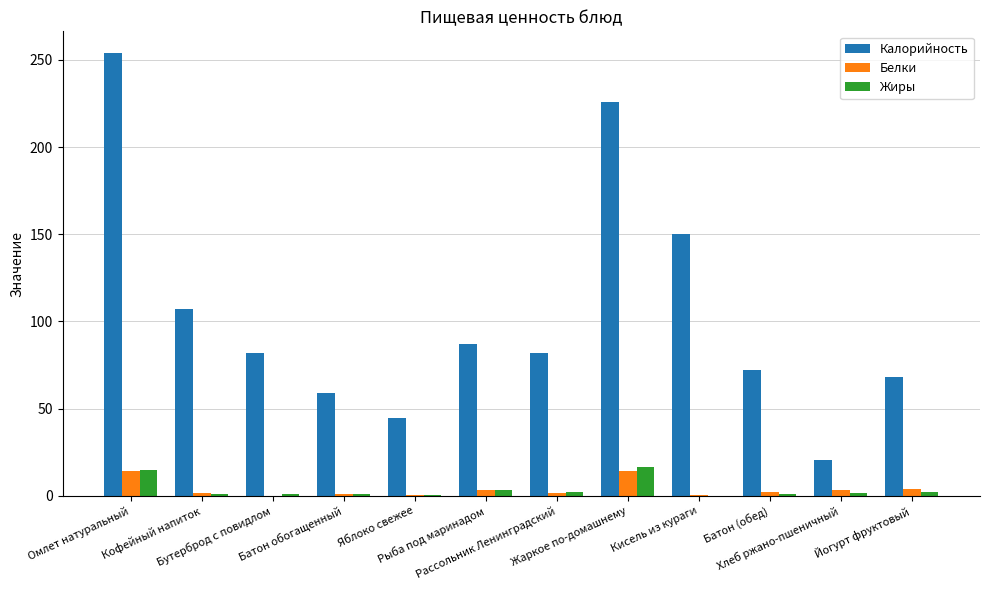

What is the sum of all Жиры values?

46.2